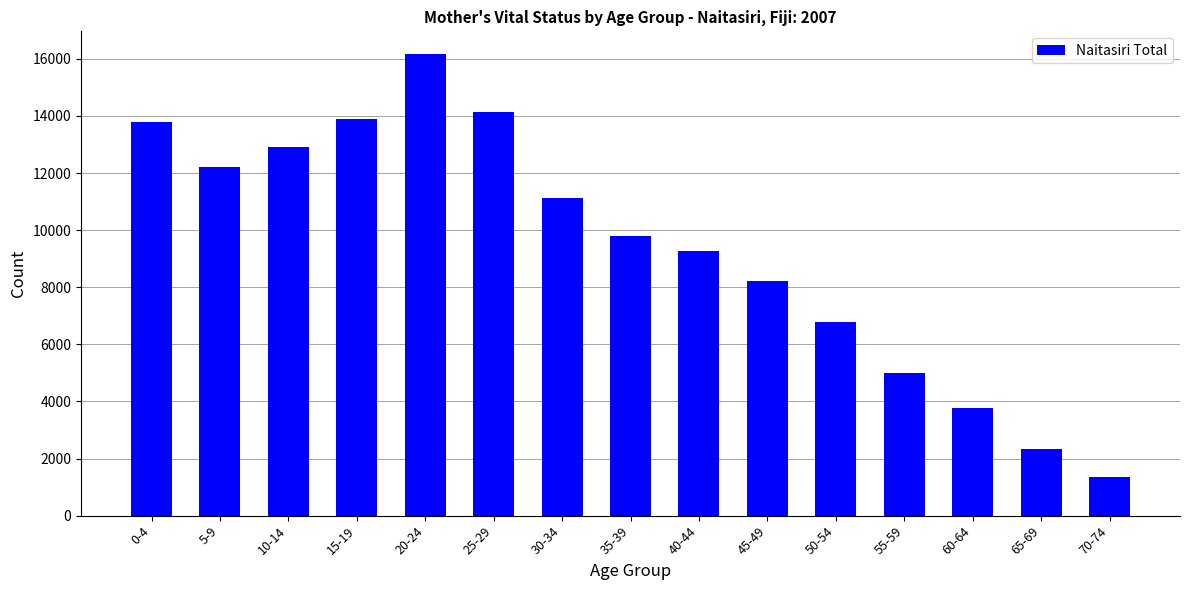

Are the bars horizontal?

No